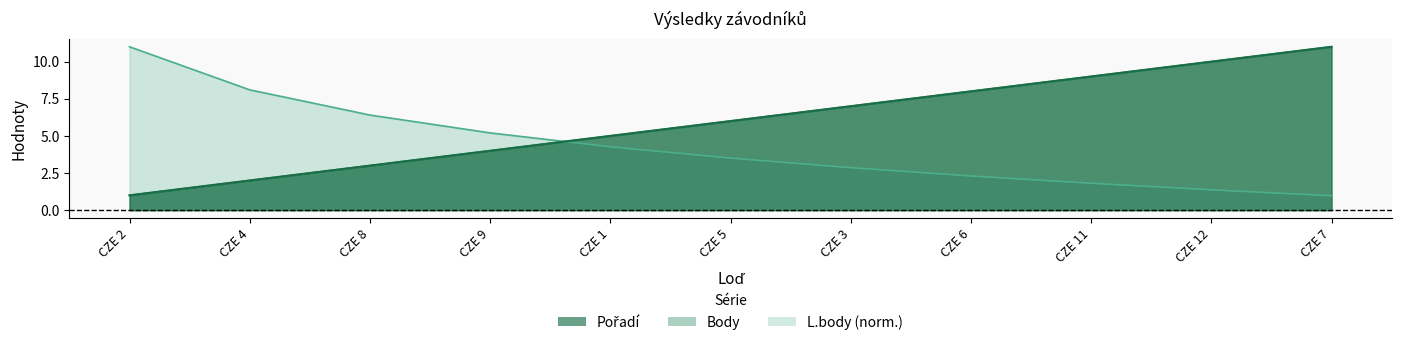

What are all the series names shown in the legend?

Pořadí, Body, L.body